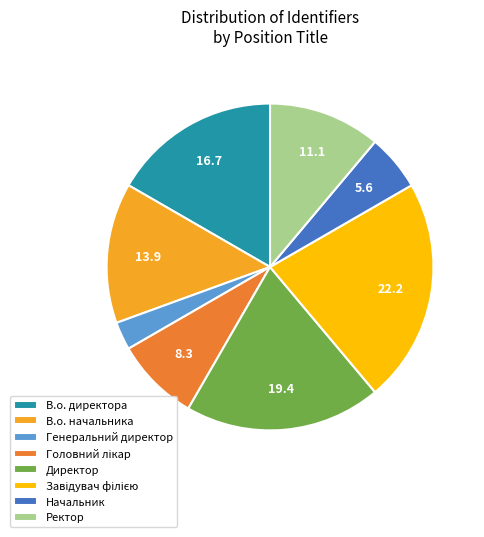

Which category has the smallest portion of the pie?

Генеральний директор